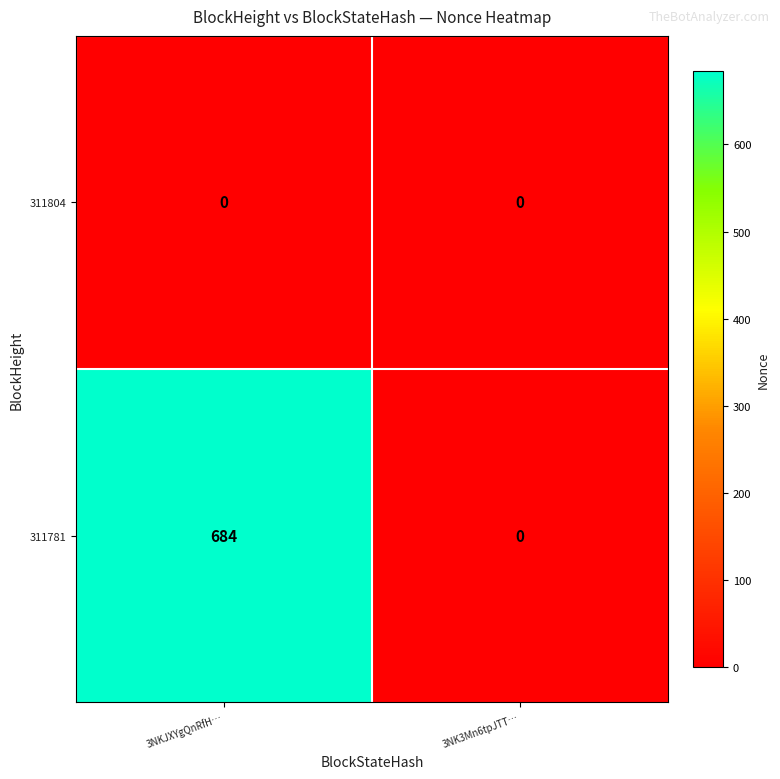

Reading left to right, extract all data points from this chart.

311804: 0	0
311781: 684	0